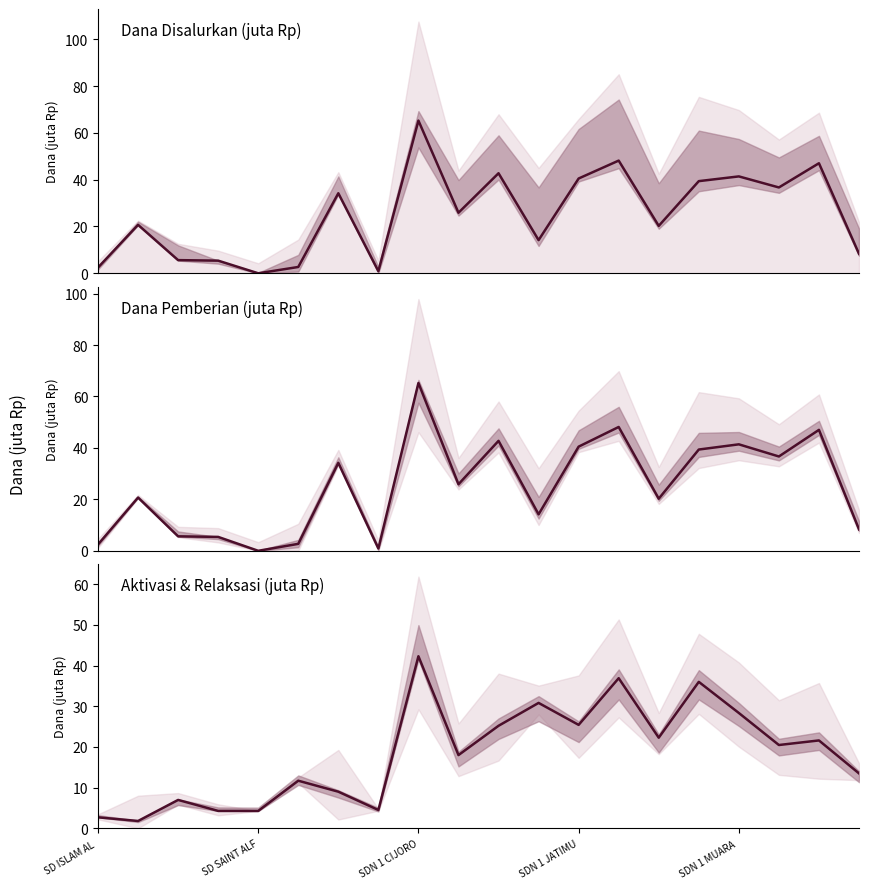

Where does the Aktivasi + Relaksasi series first go above 20?

SDN 1 CIJORO